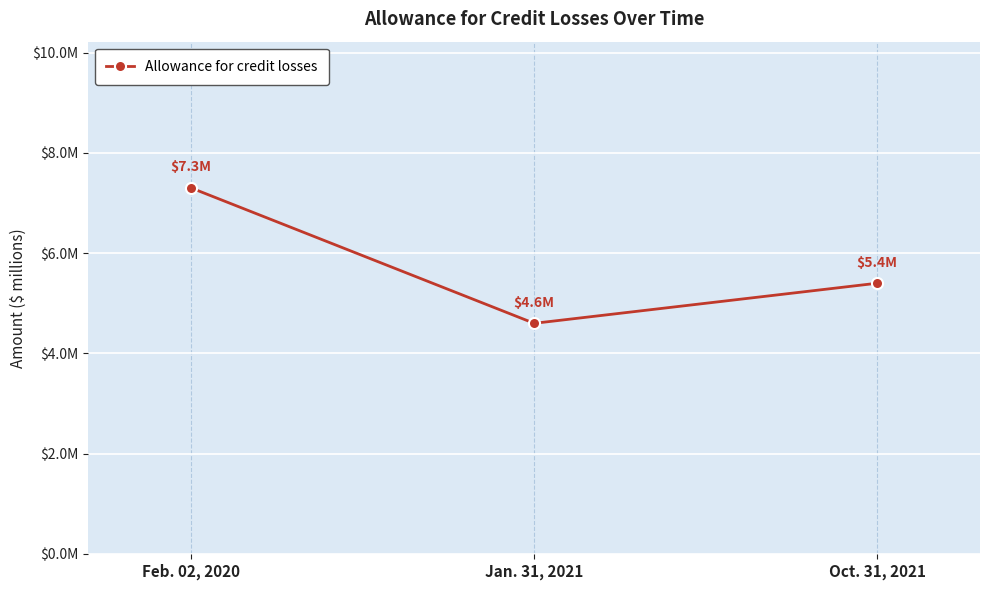

How many series are shown in this chart?

1